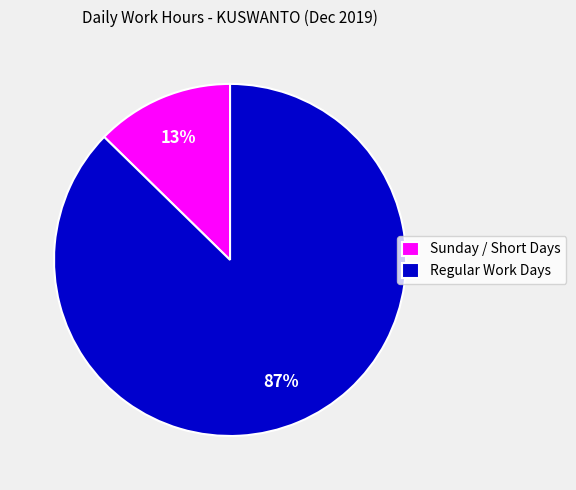

What percentage is the Sunday / Short Days slice, to the nearest percent?

13%